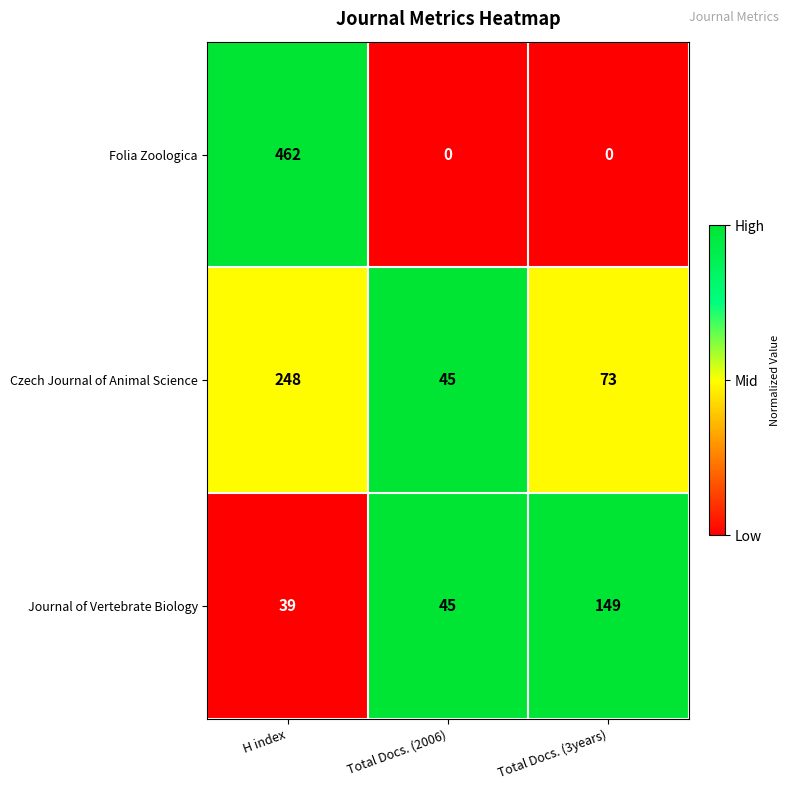

At how many categories does at least one series exceed 0?

3